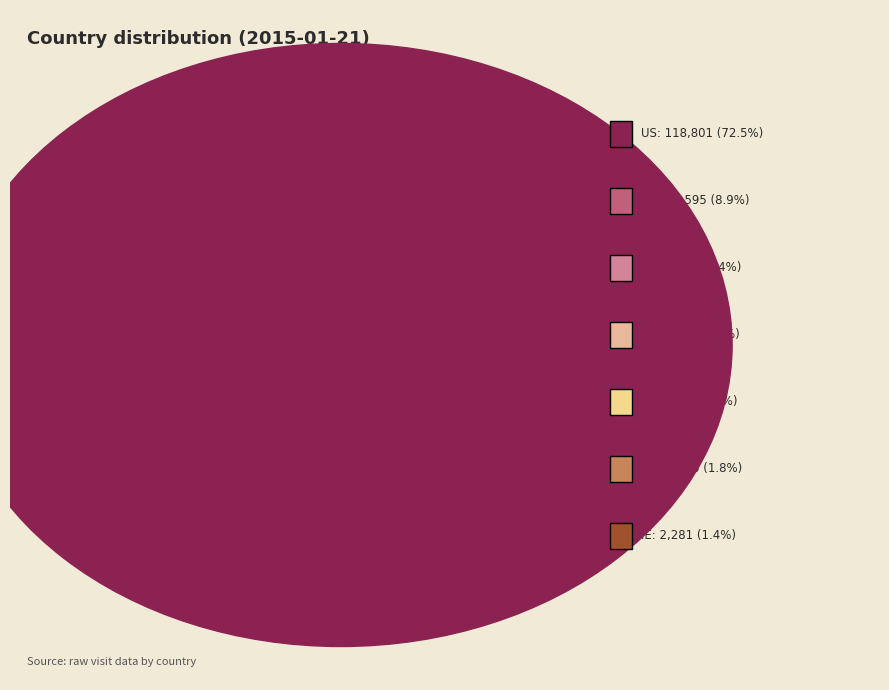

Rank the categories by value from highest to lowest.

US, CN, DE, FR, IN, GB, IE, RU, unknown, VN, CA, JP, ES